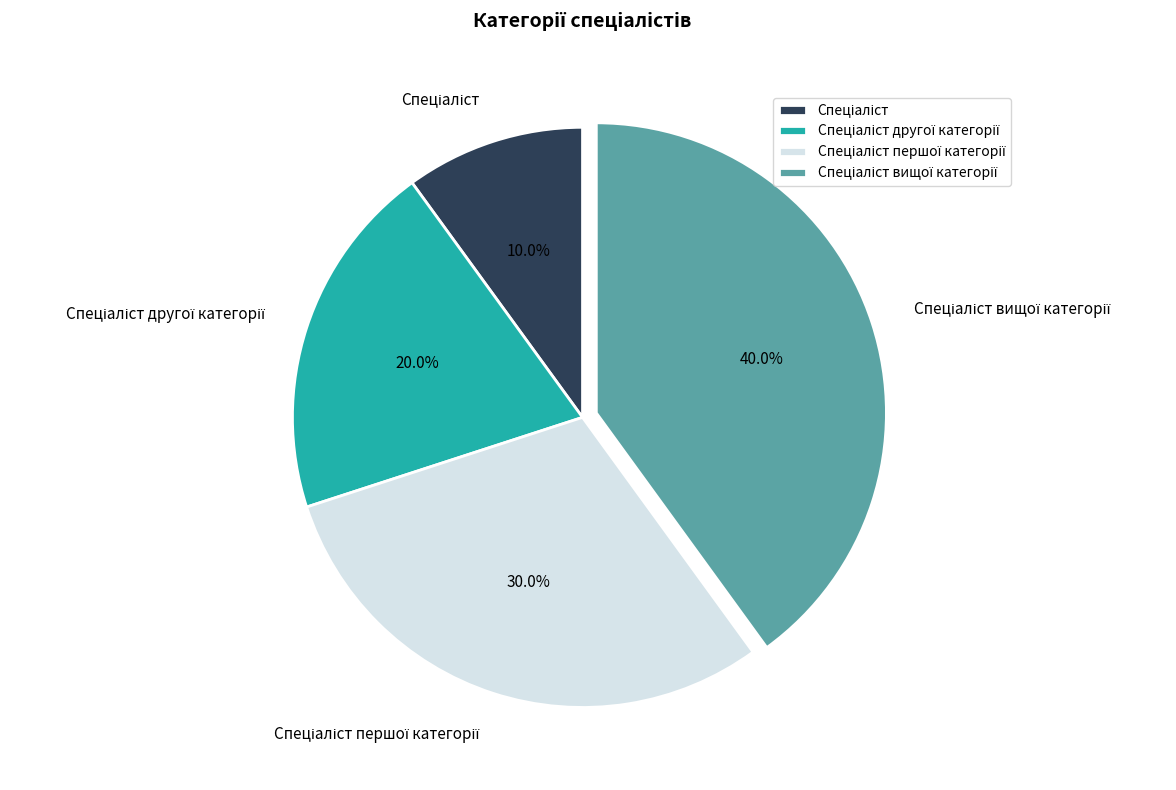

How many segments does this pie chart have?

4